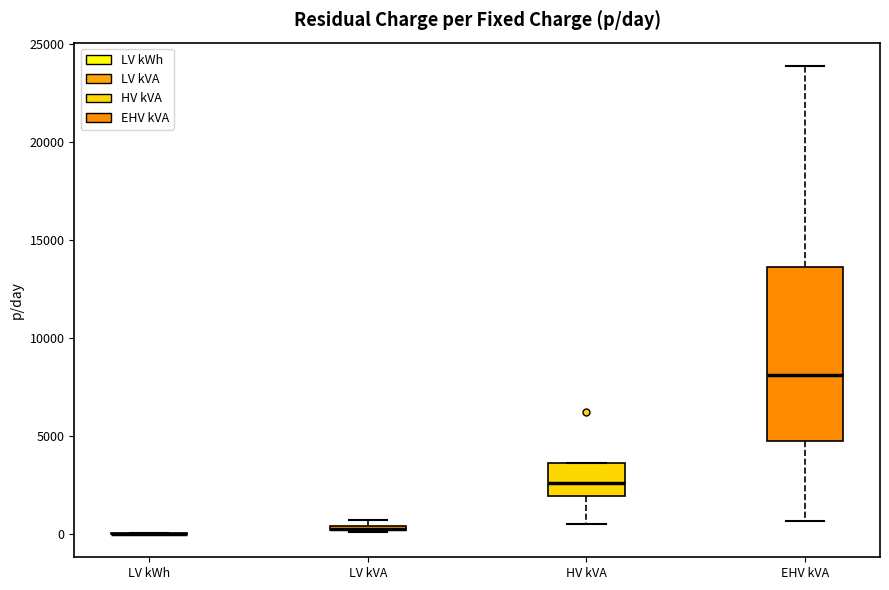

Where is the upper edge of the box for LV kVA on the y-axis? The values are not printed on the chart, so give them approximately, as read against the axis.

500